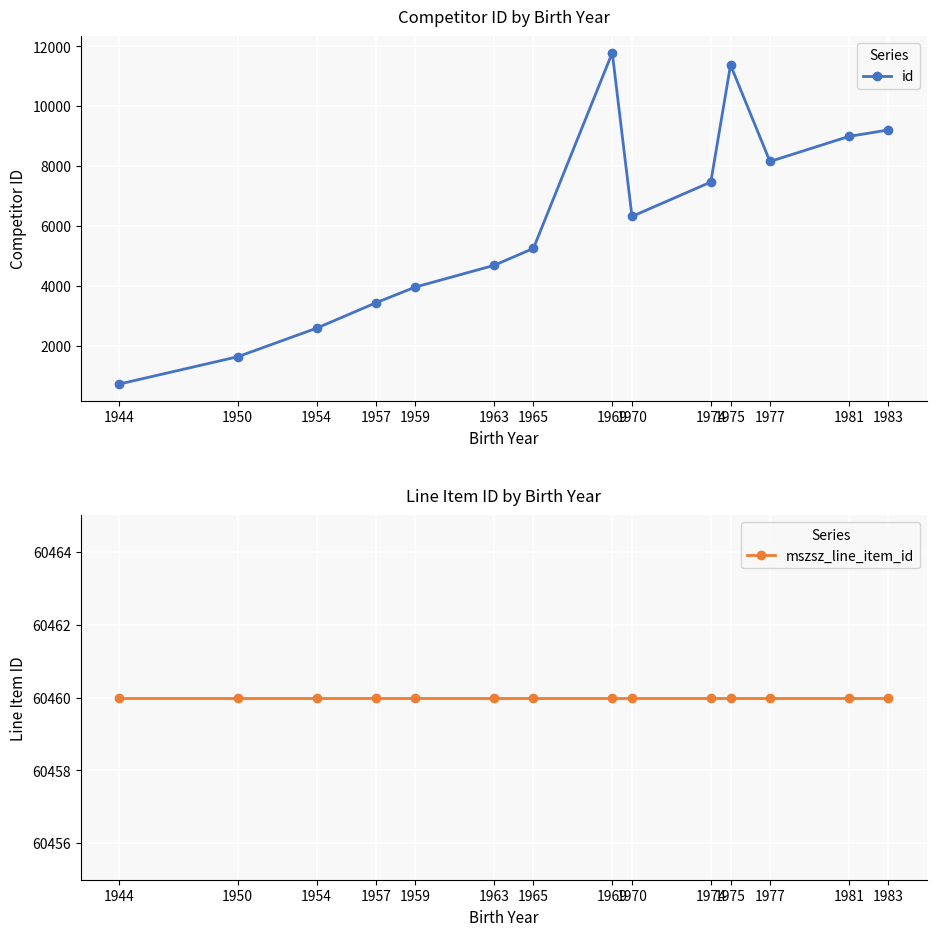

True or false: mszsz_line_item_id and id cross at least once.

False